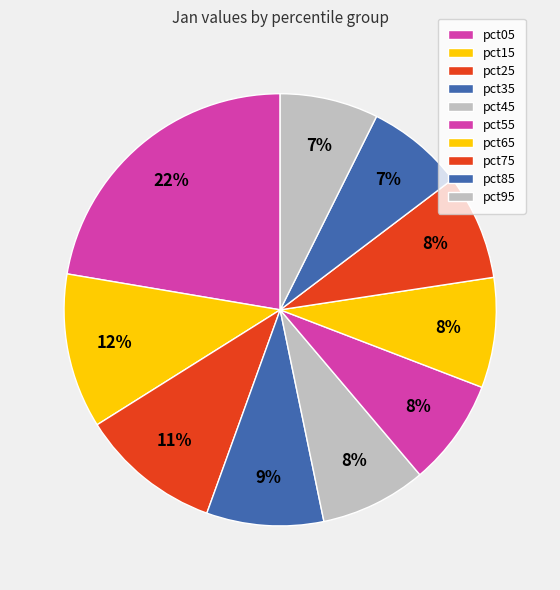

Approximately how many times larger is the value at pct45 compared to pct25?

0.8